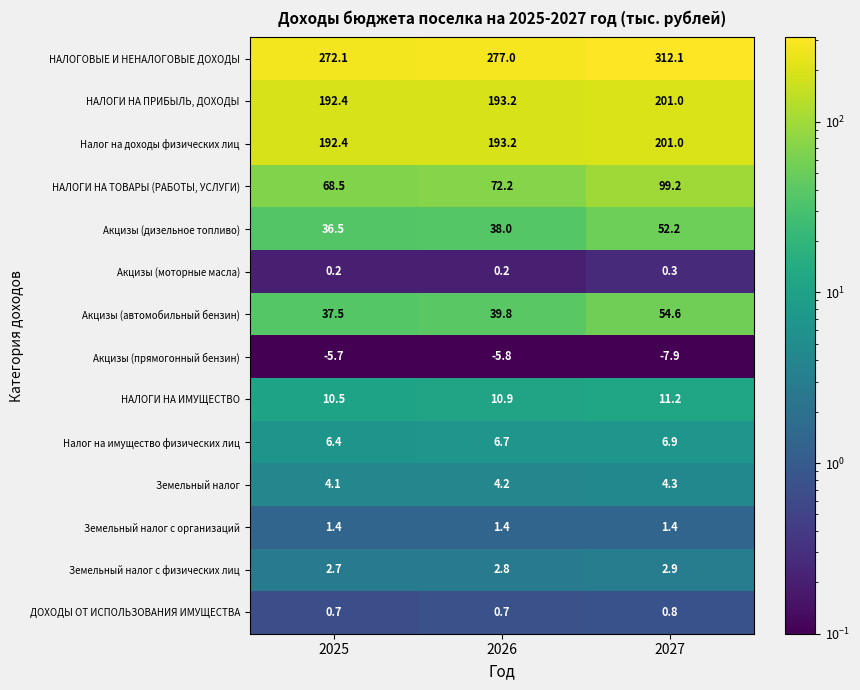

Which series has the largest total across all categories?

НАЛОГОВЫЕ И НЕНАЛОГОВЫЕ ДОХОДЫ